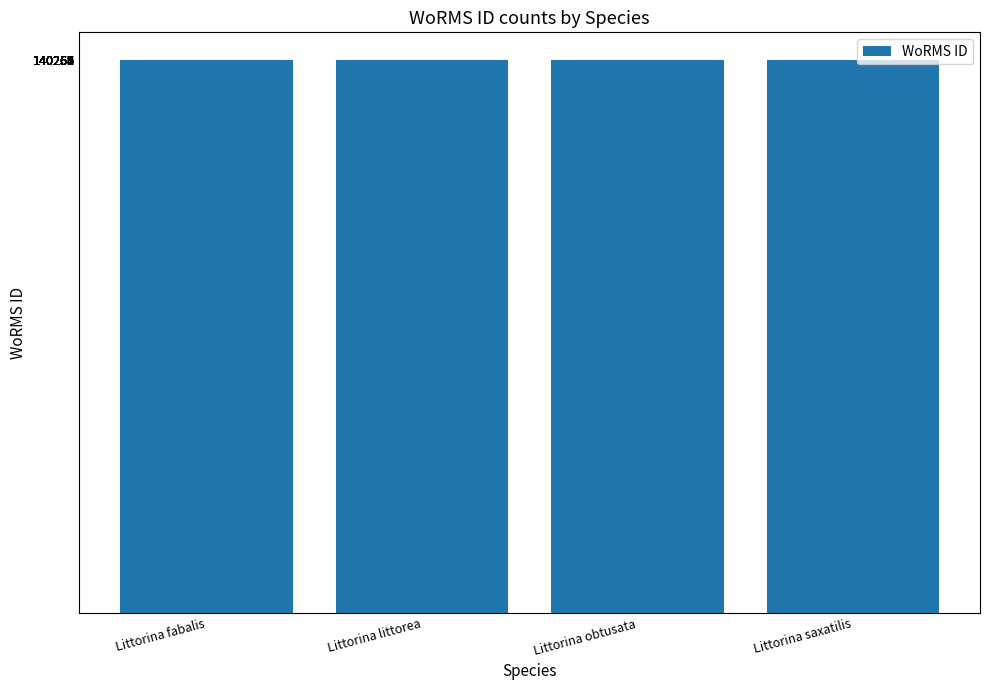

What position from the right is Littorina saxatilis?

1